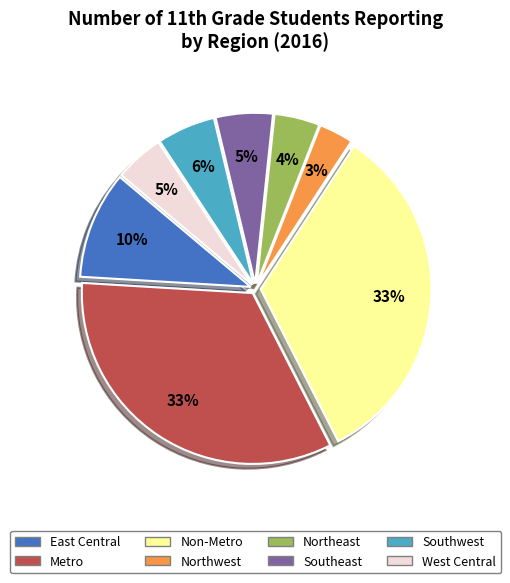

True or false: Northeast accounts for 17% of the total.

False